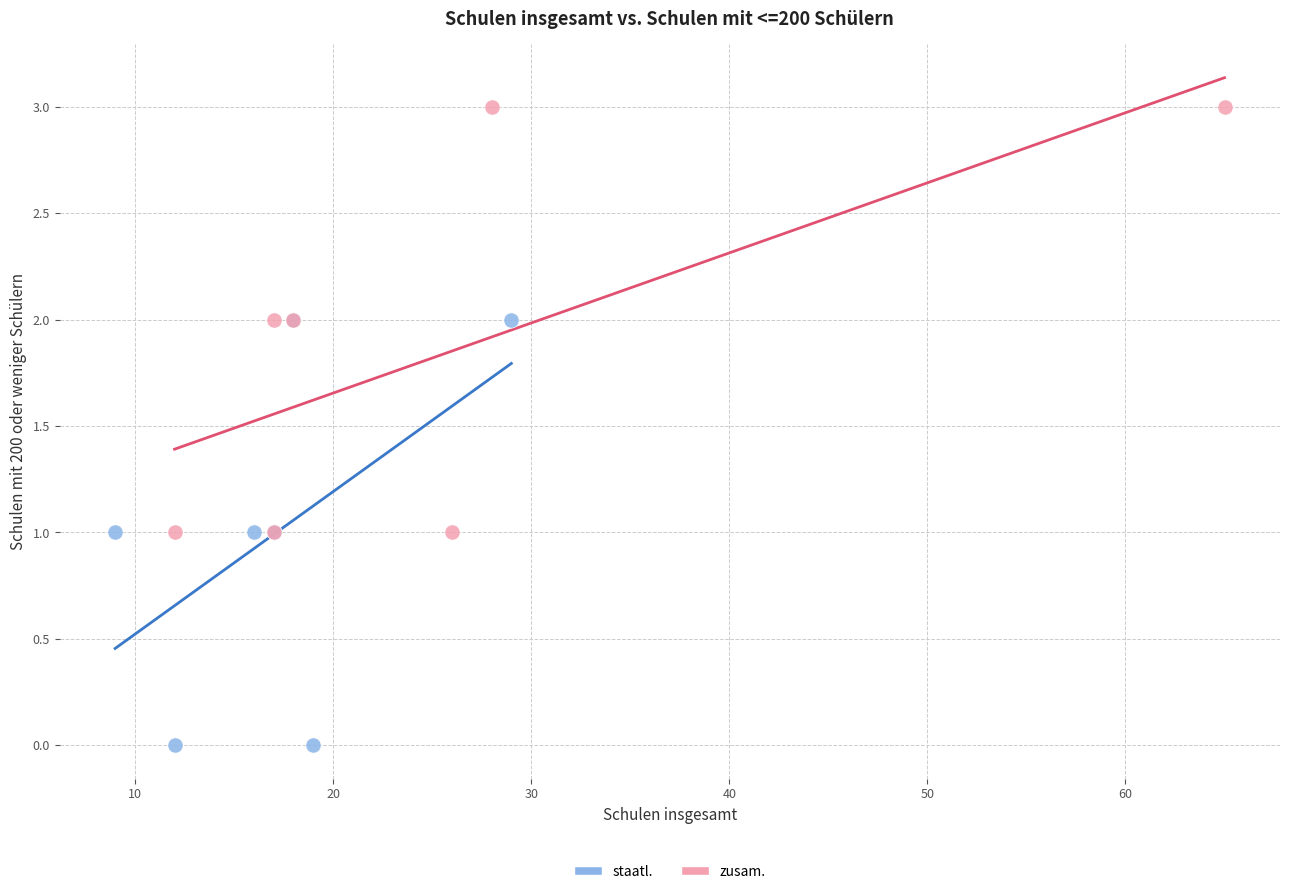

What are all the series names shown in the legend?

staatl., zusam.